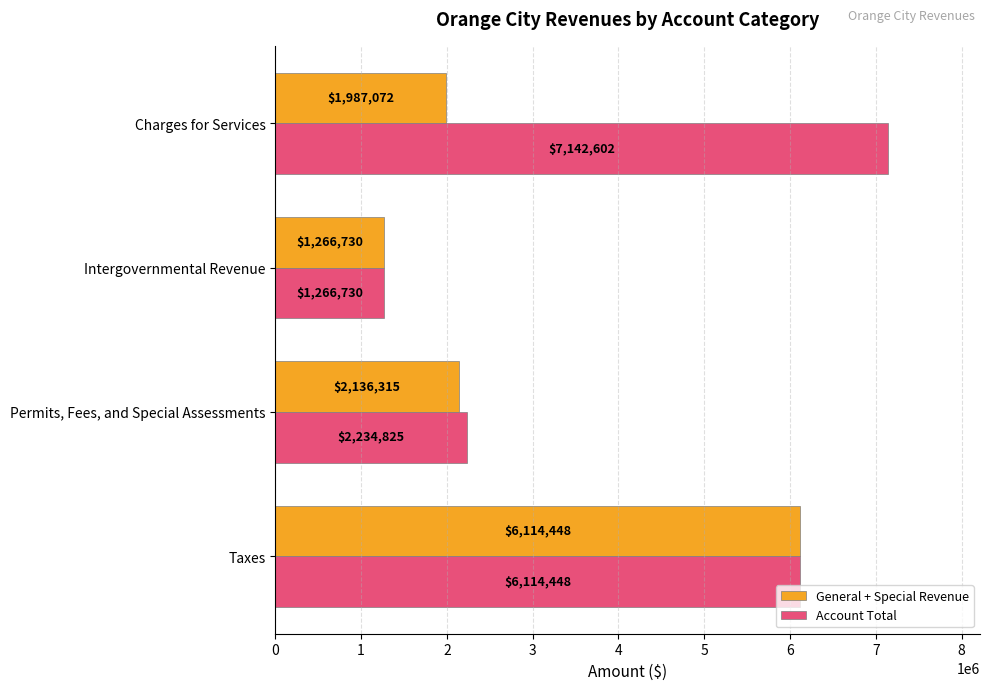

What is the difference between the General + Special Revenue values at Charges for Services and Taxes?

4127376